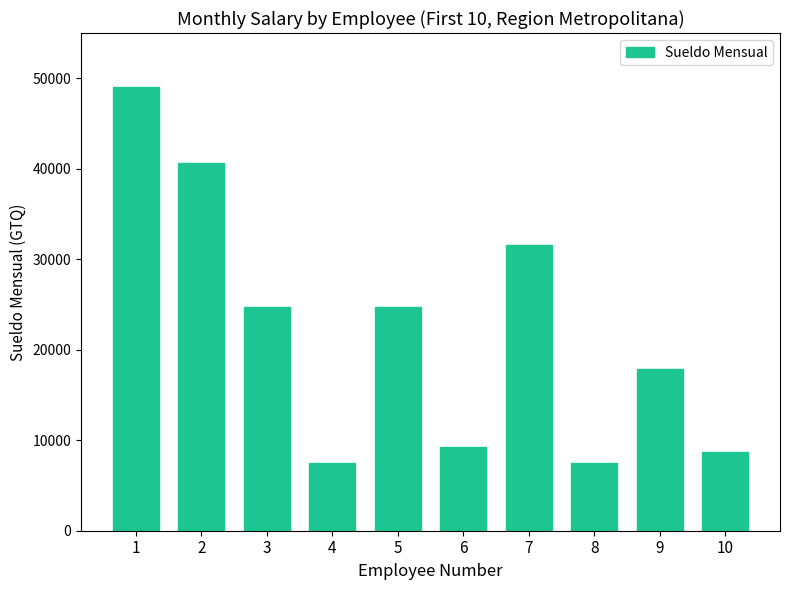

What is the maximum value shown in the chart?

49000.7